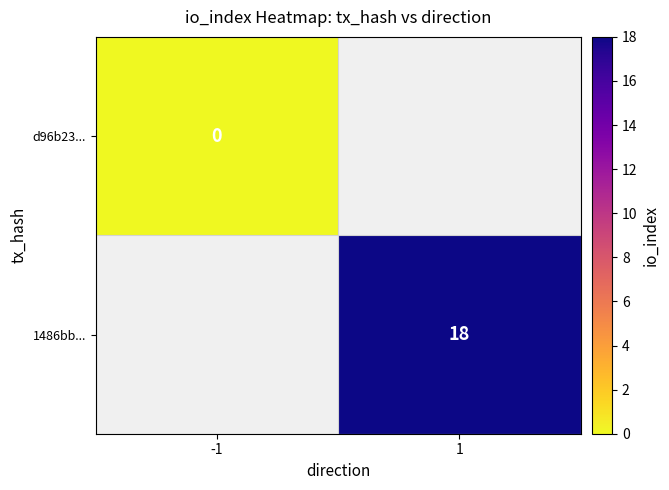

Which has a higher value, -1 or 1?

1